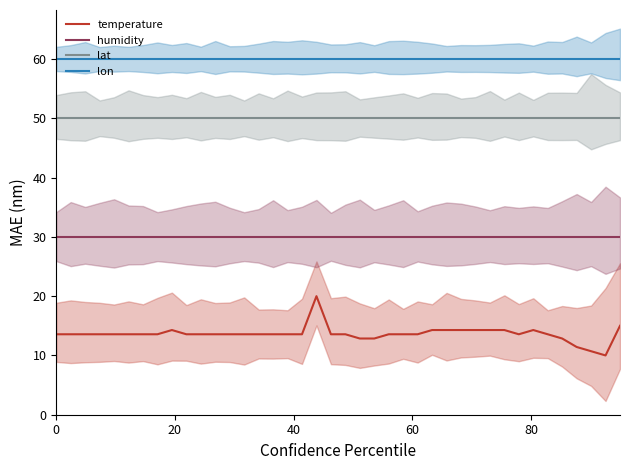

What is the sum of all temperature values?

545.7